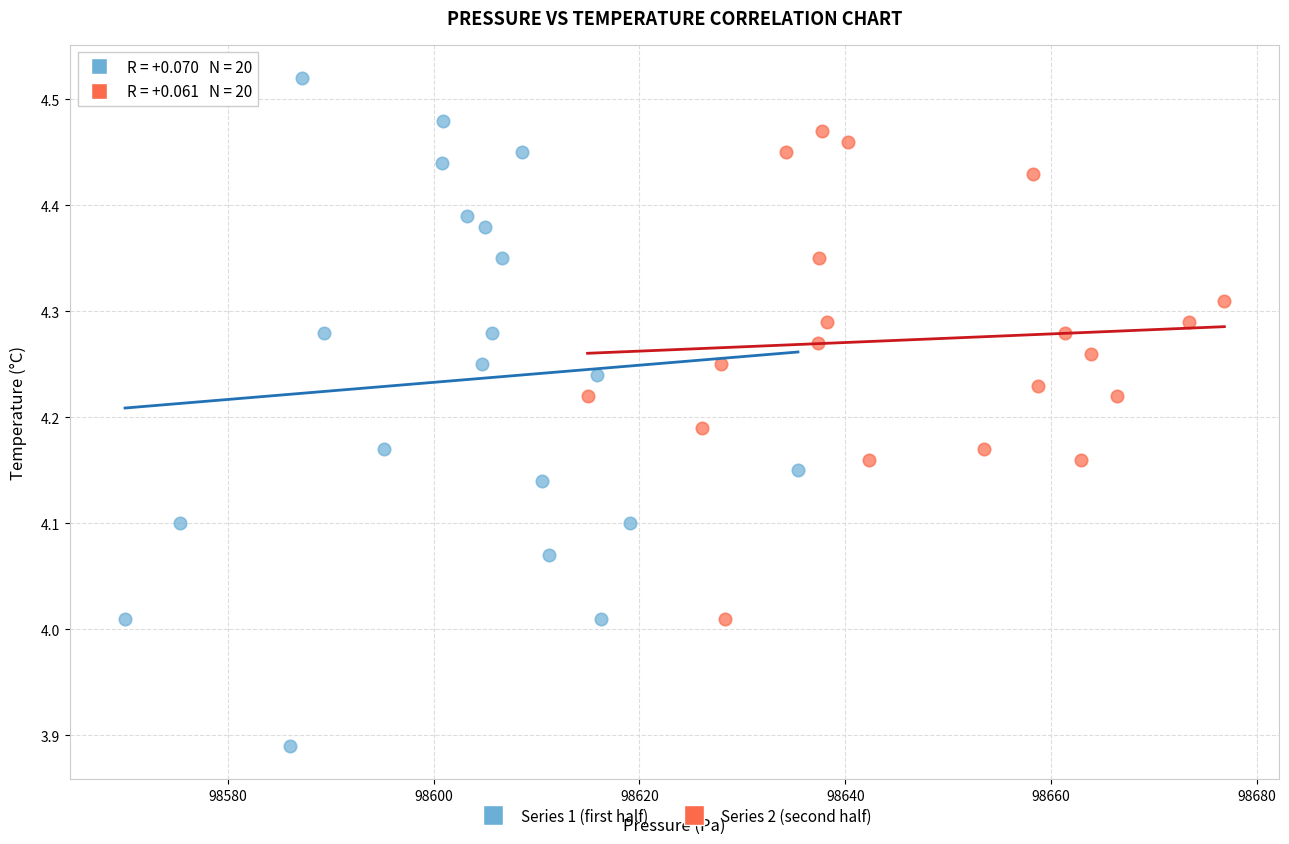

Which series has the widest spread of Y values?

Series 1 (first half)